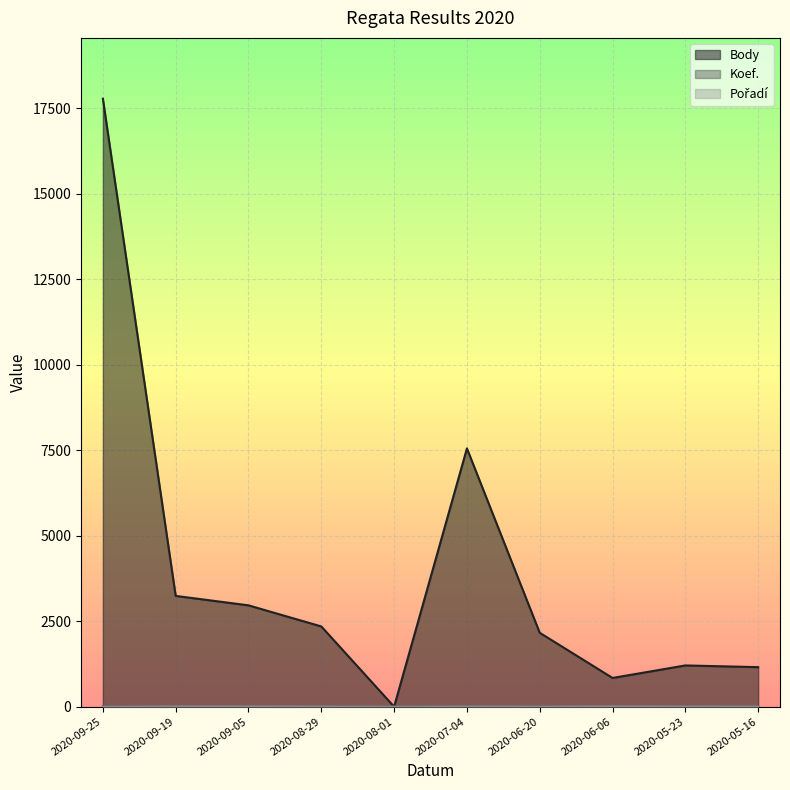

How many values in the Body series are below 2346?

5